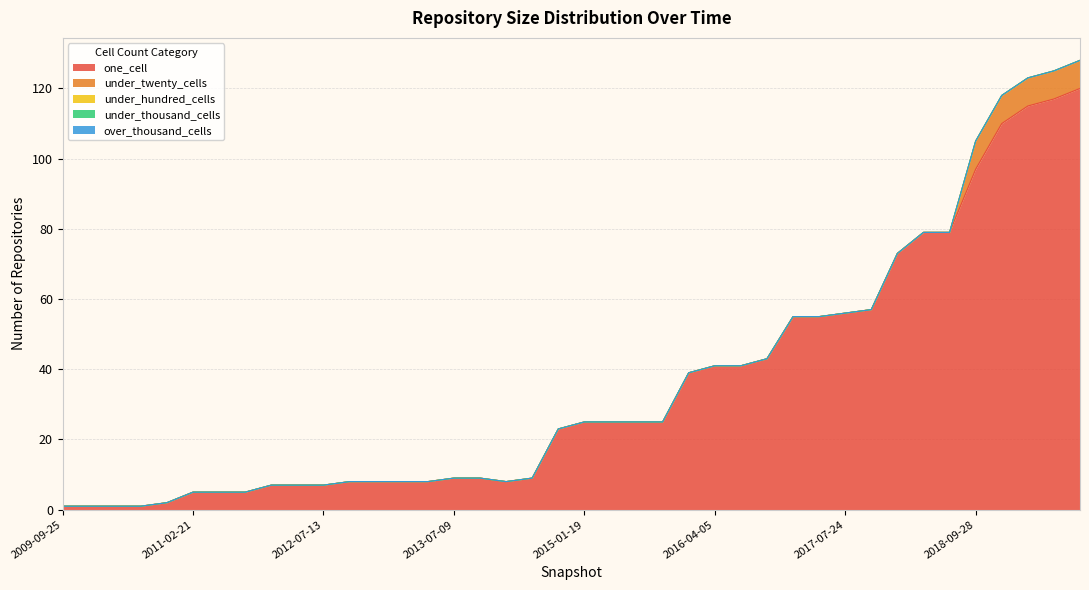

True or false: one_cell and under_thousand_cells intersect in this chart.

False